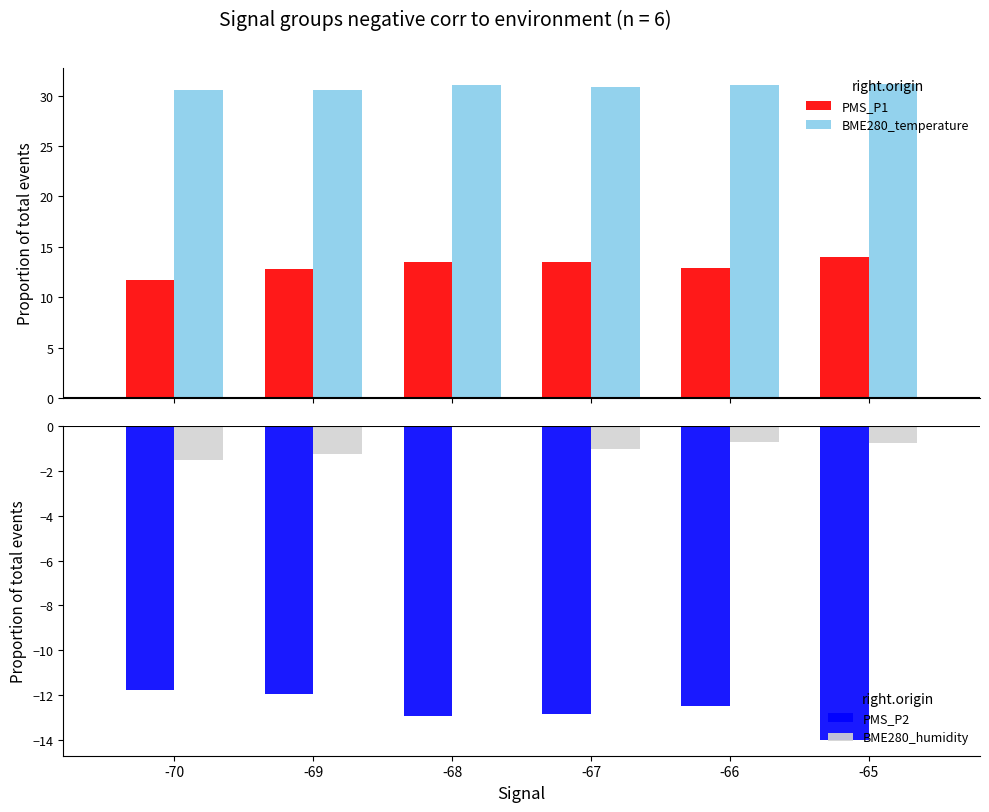

Reading right to left, extract all data points from this chart.

PMS_P1: 14.0	12.9	13.4	13.5	12.8	11.8
BME280_temperature: 31.2	31.1	30.9	31.1	30.6	30.6
PMS_P2: -14.0	-12.5	-12.8	-12.9	-12.0	-11.8
BME280_humidity: -0.8	-0.7	-1.0	-0.0	-1.2	-1.5